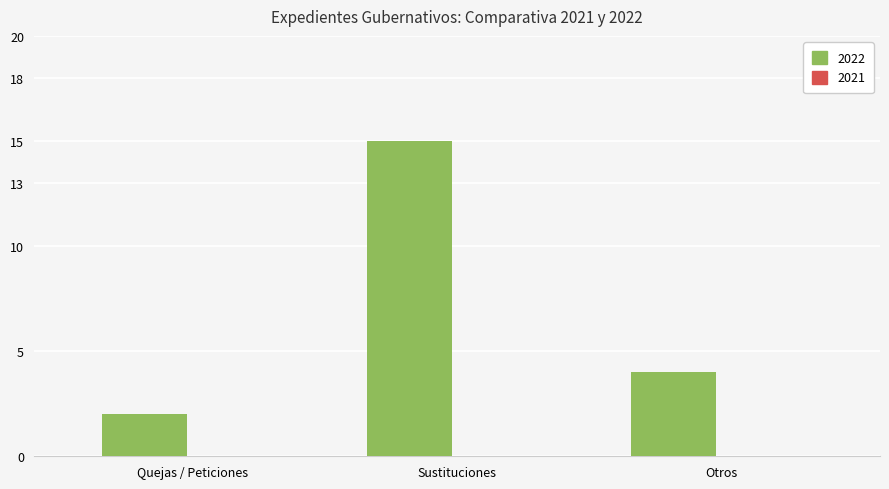

Rank the categories by value from highest to lowest.

Sustituciones, Otros, Quejas / Peticiones